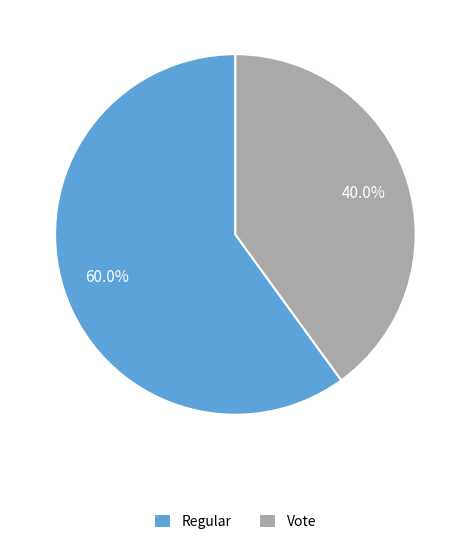

What is the total percentage of Regular and Vote?

100.0%